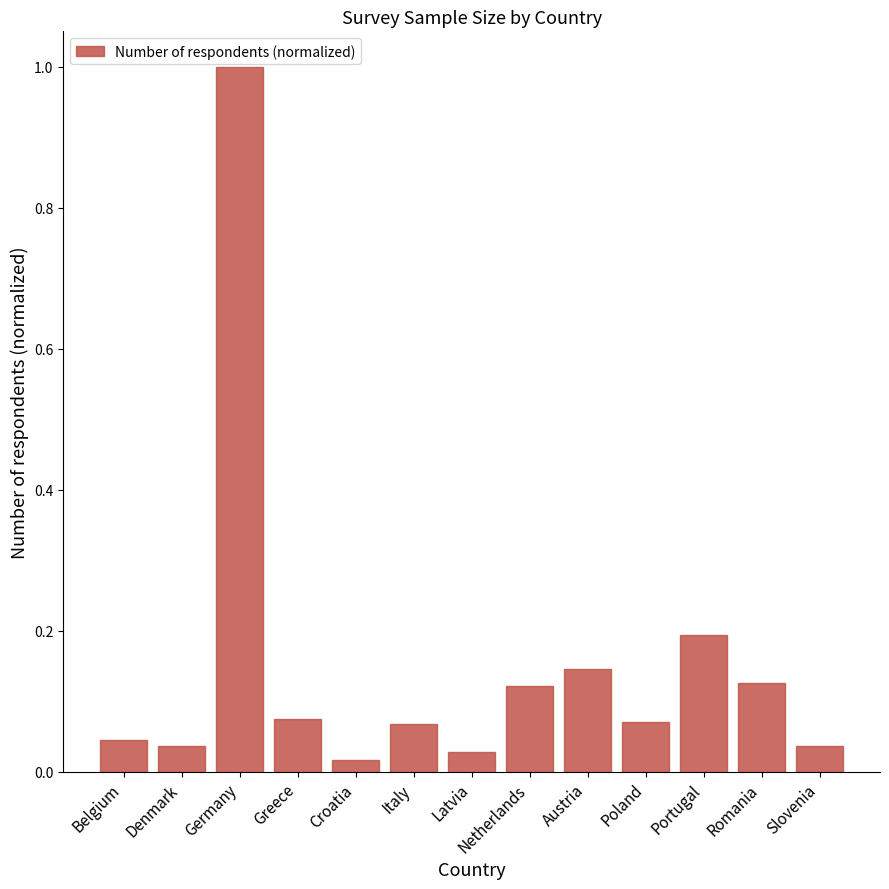

Are the bars horizontal?

No